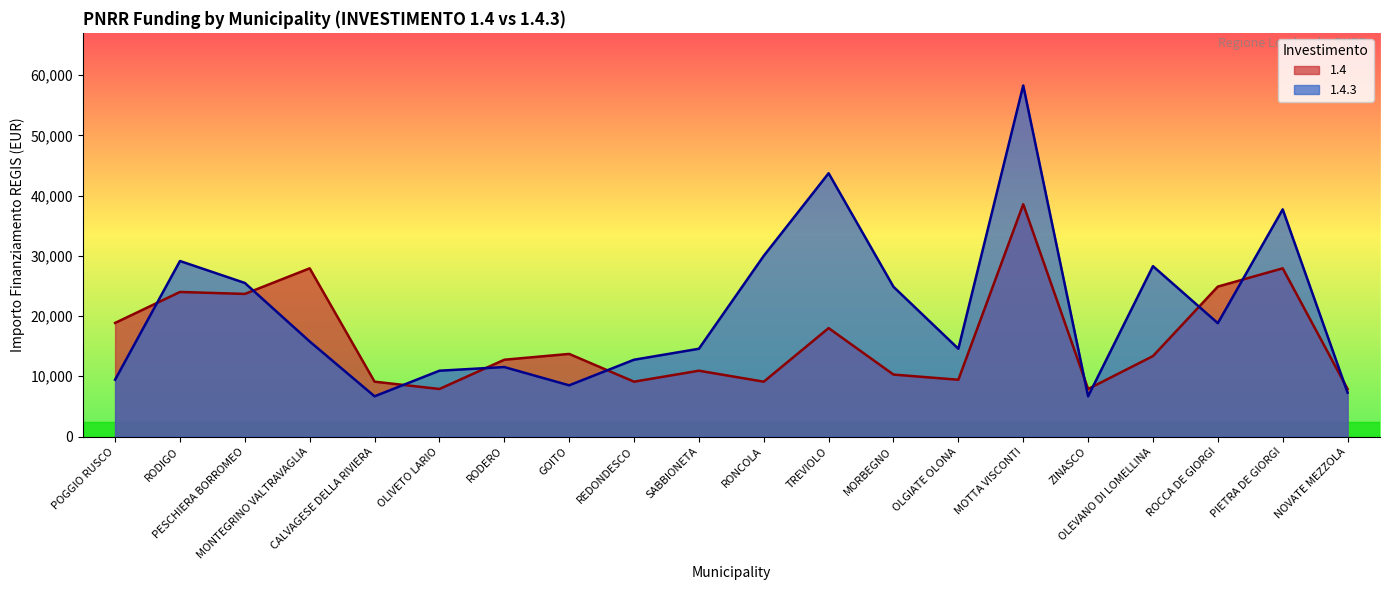

Is it true that 1.4.3 equals 25494 at PESCHIERA BORROMEO?

True